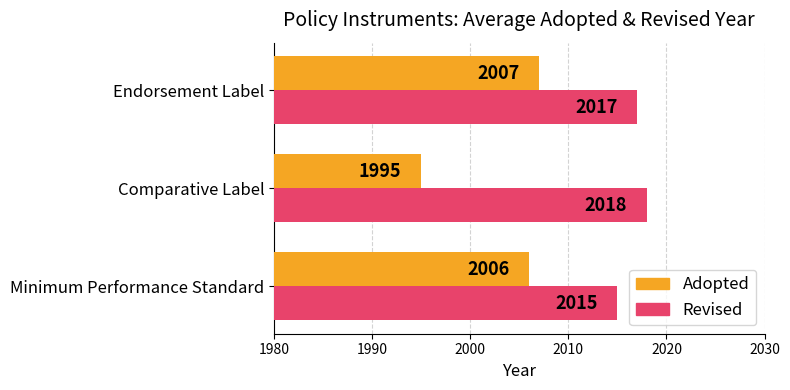

What is the maximum value shown in the chart?

2018